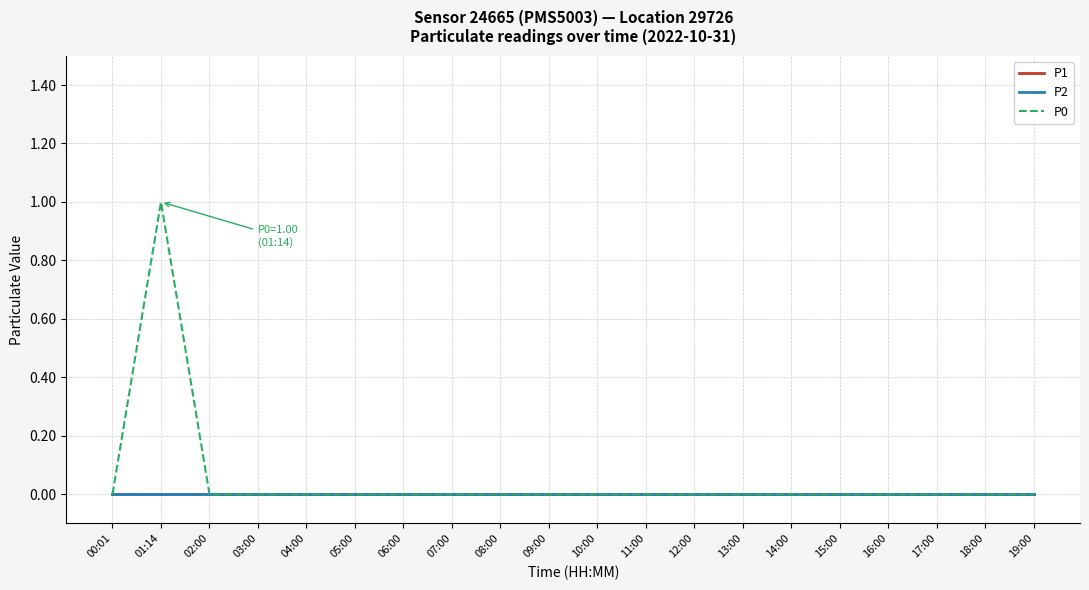

Is it true that P1 equals 0 at 06:00?

True